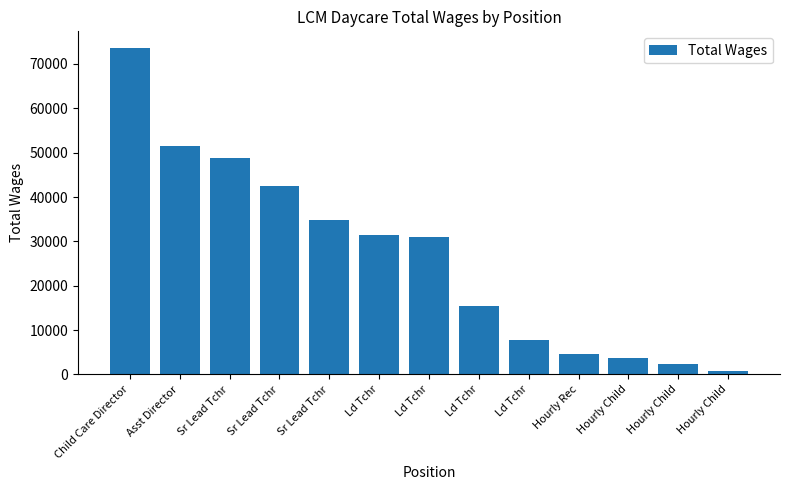

Is it true that the value at Hourly Rec is 4700?

True